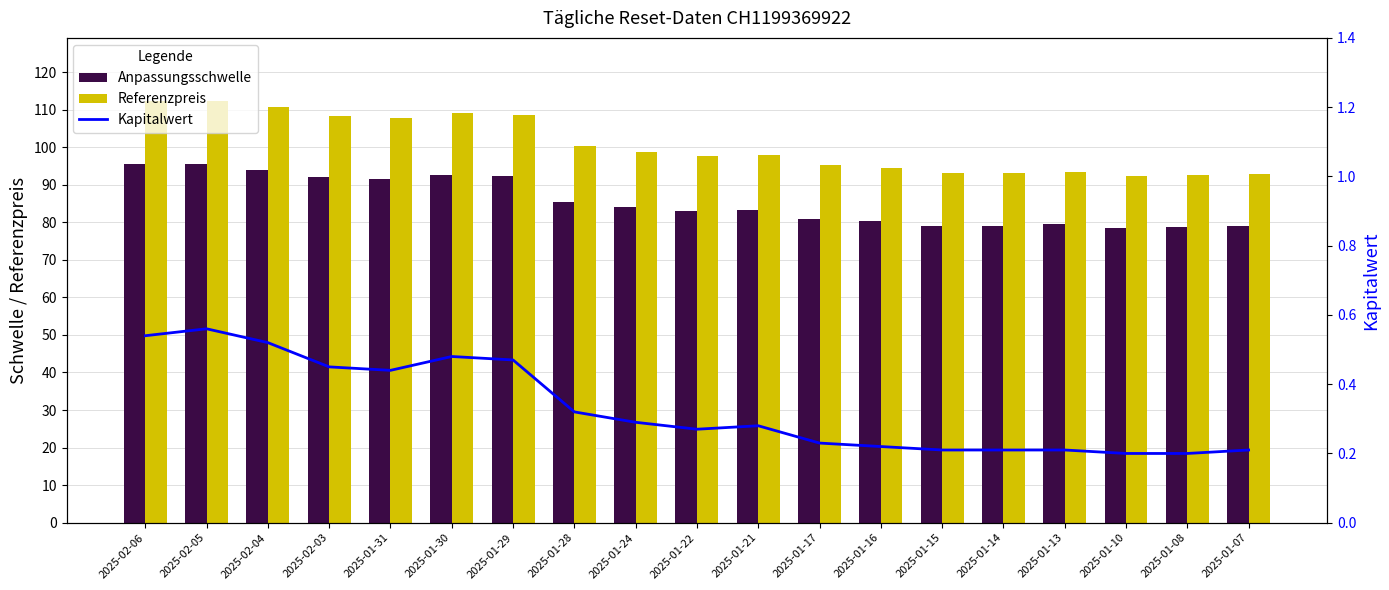

Is it true that Referenzpreis equals 92.6 at 2025-01-08?

True